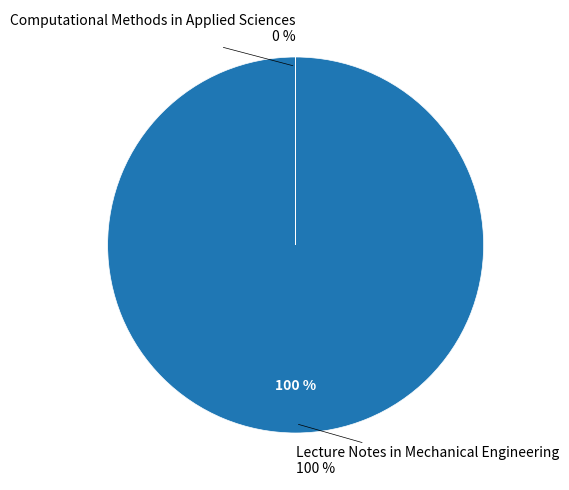

To the nearest percent, what is the difference between the Lecture Notes in Mechanical Engineering and Computational Methods in Applied Sciences slice percentages?

100%